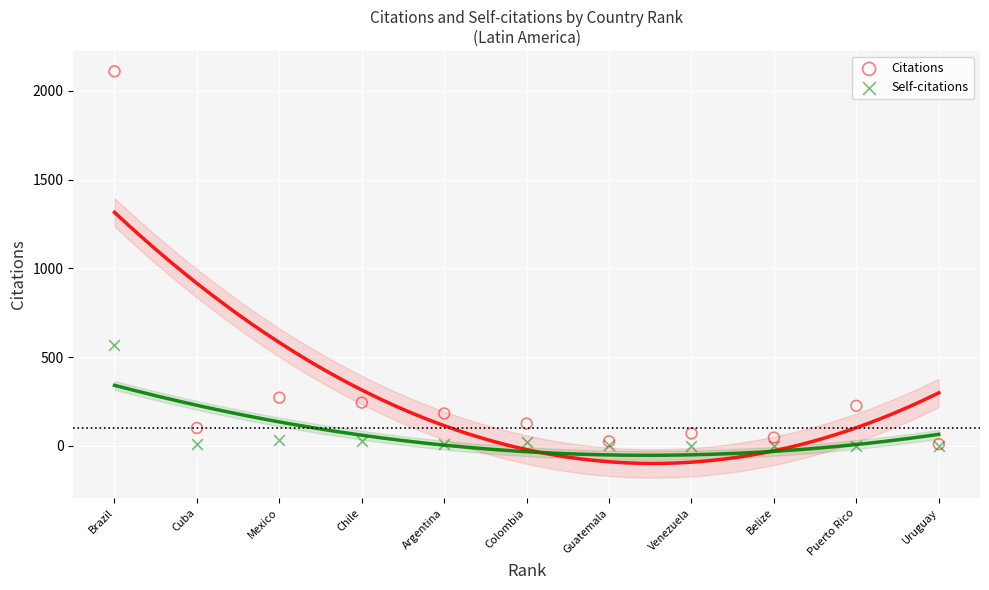

Which series has the largest Y range (max minus min)?

Citations